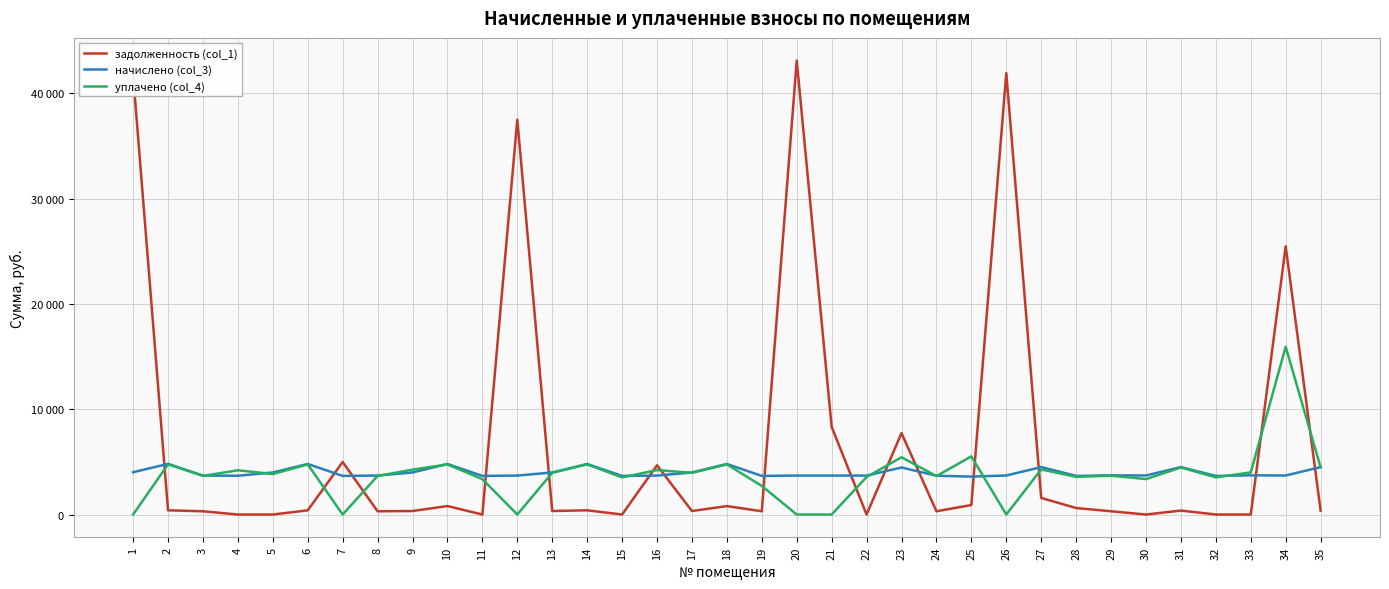

At how many categories does at least one series exceed 30262?

4